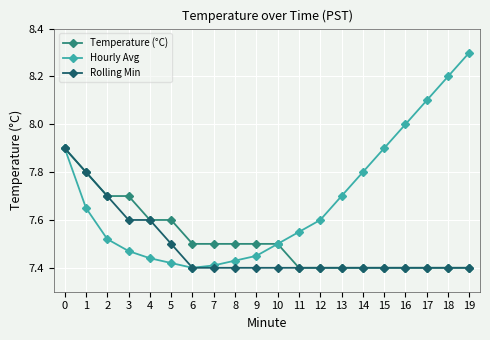

At which category does Hourly Avg reach its first local valley?

6